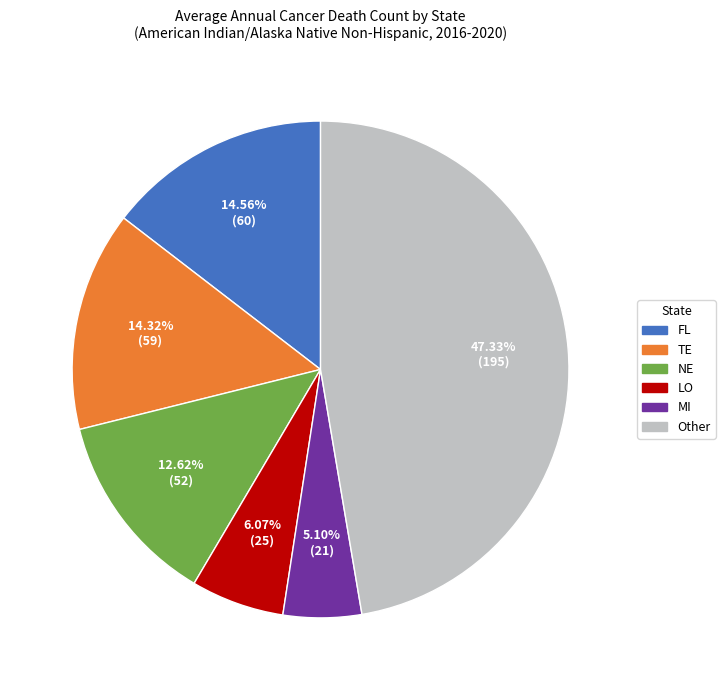

Is there any slice that represents more than half of the pie?

No